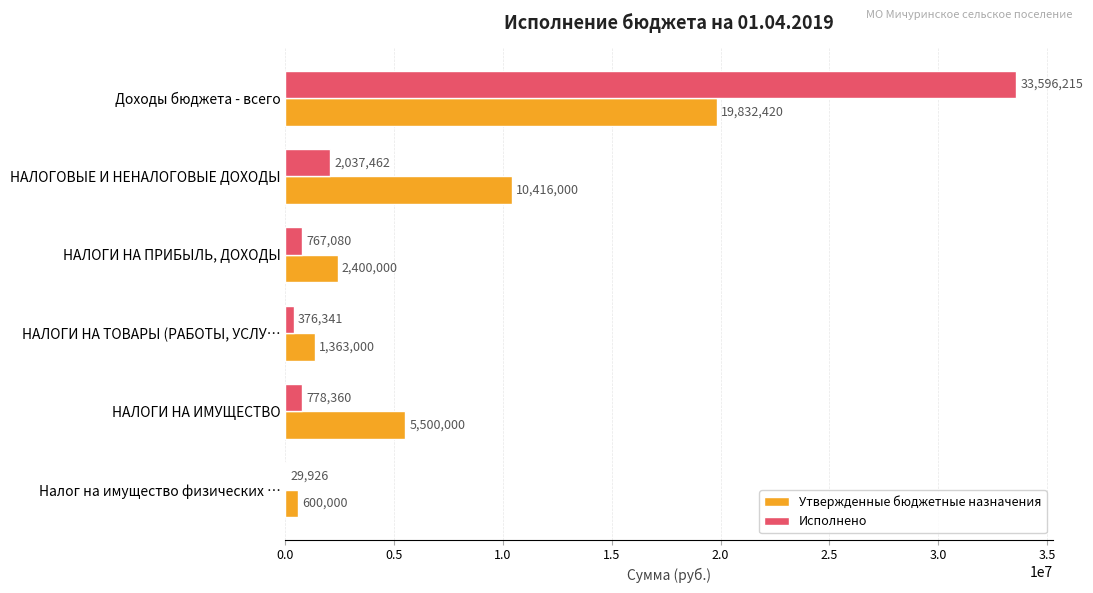

The value of Утвержденные бюджетные назначения at Доходы бюджета - всего is 19832420.0. True or false?

True